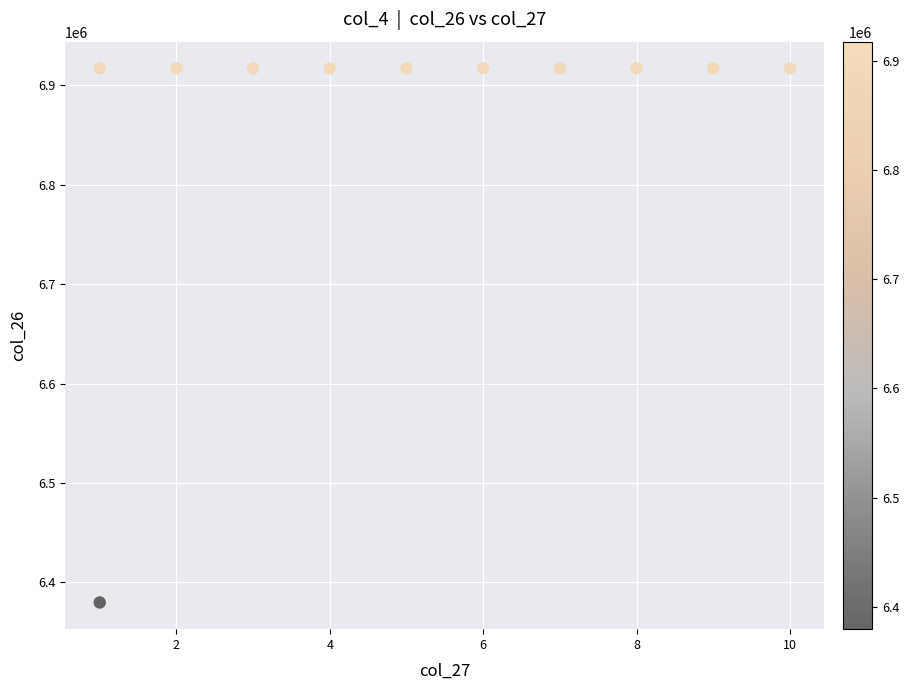

What is the range of X values (max minus min)?

9